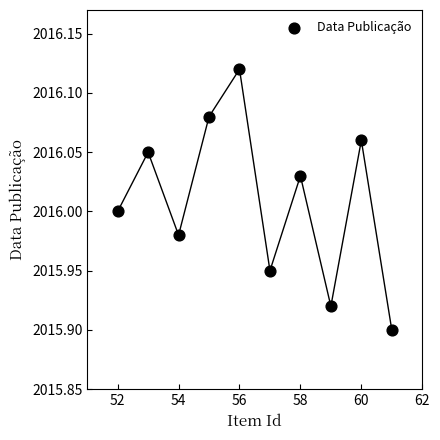

What is the range of X values (max minus min)?

9.0